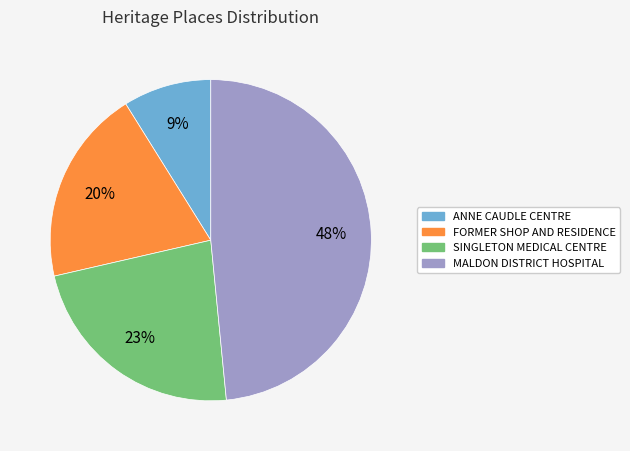

Is the sum of ANNE CAUDLE CENTRE and SINGLETON MEDICAL CENTRE greater than half?

No